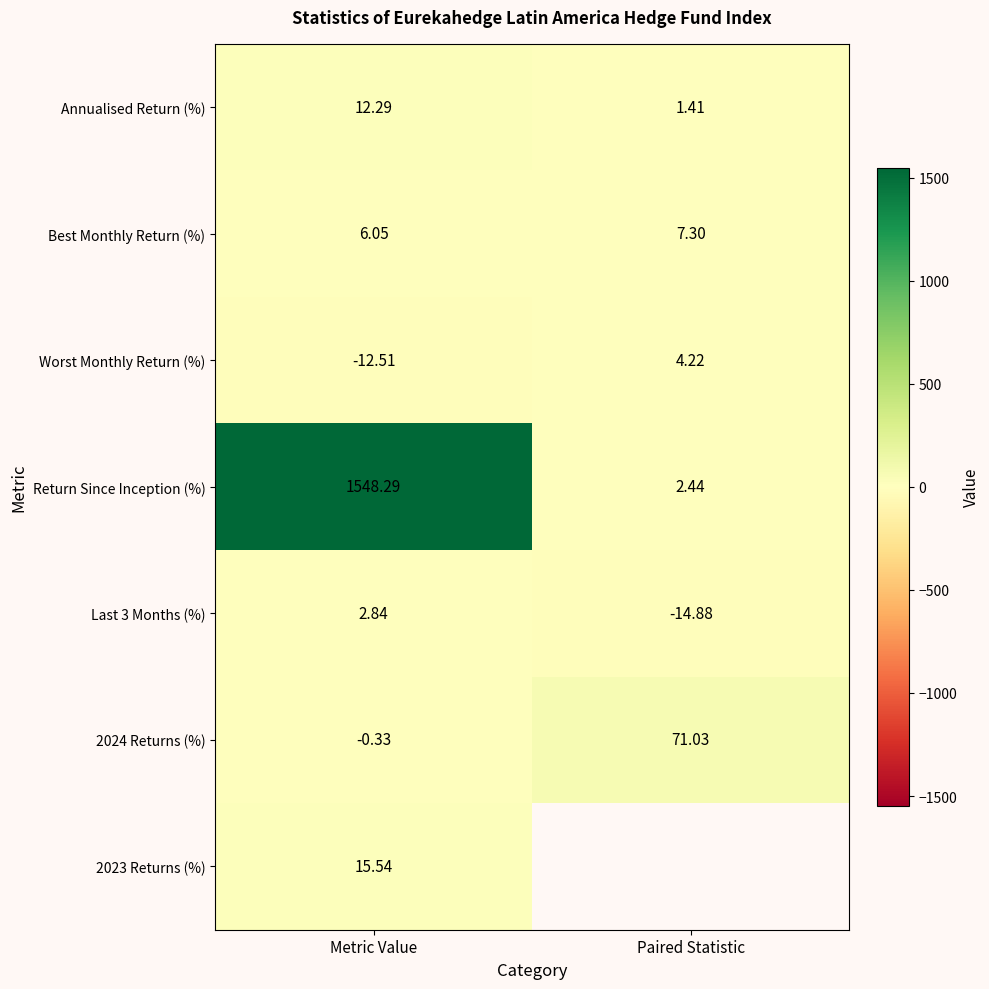

How many series are shown in this chart?

7